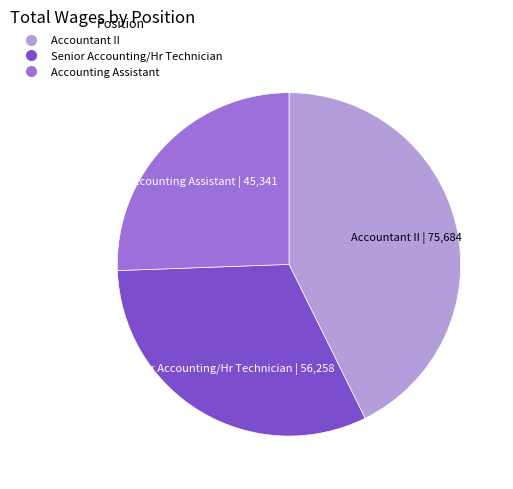

How many slices are in this pie chart?

3